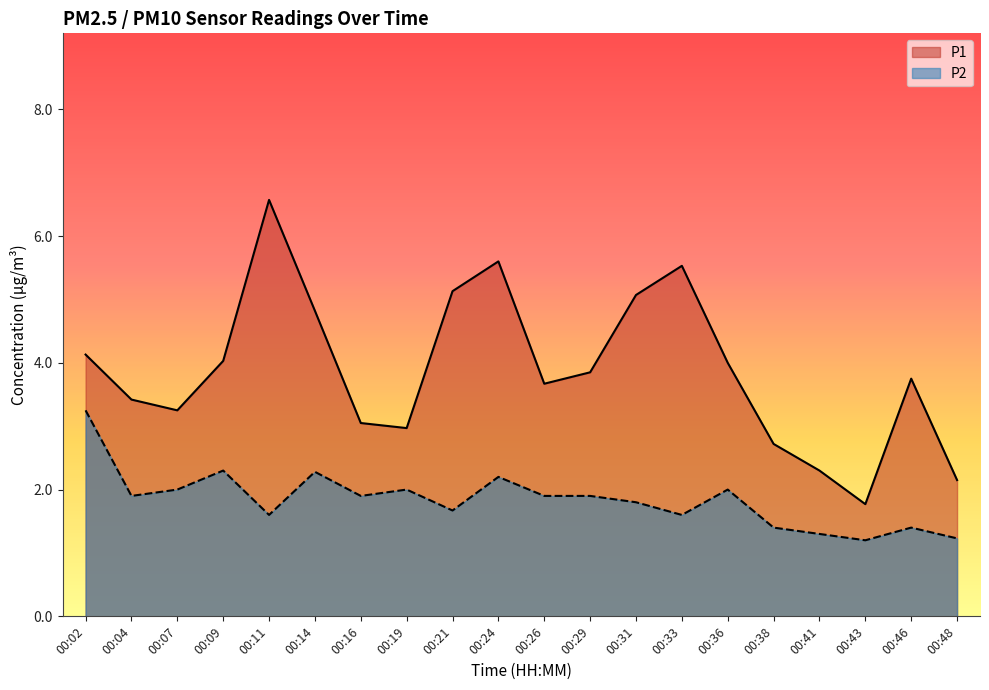

True or false: P1 and P2 intersect in this chart.

False